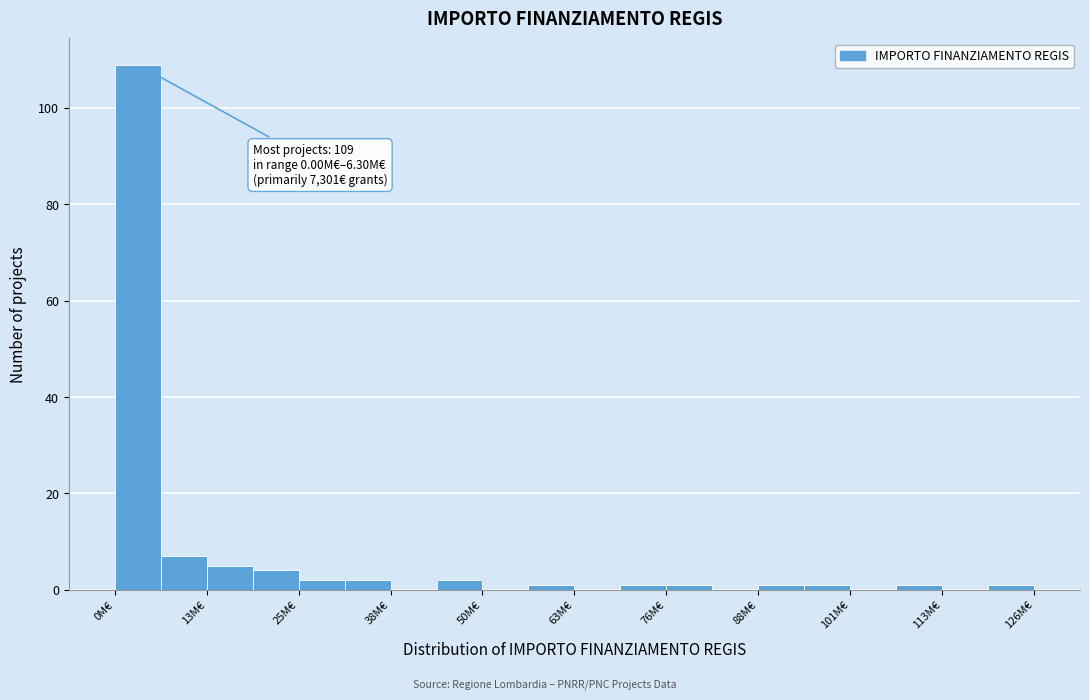

Around what value on the x-axis is the tallest bar? Give the approximate position of its centre, as read against the axis.

4